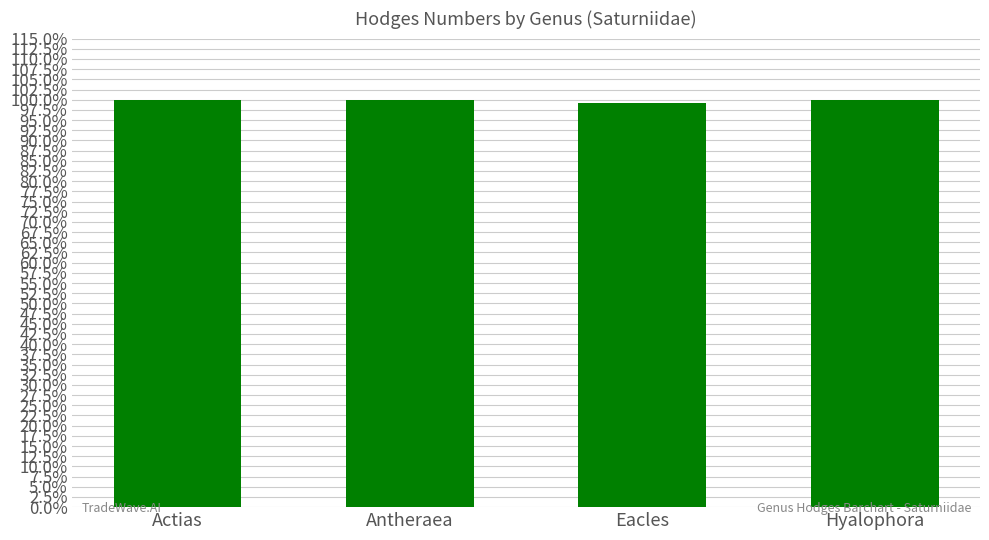

True or false: the data shows 1.0 at Hyalophora.

True